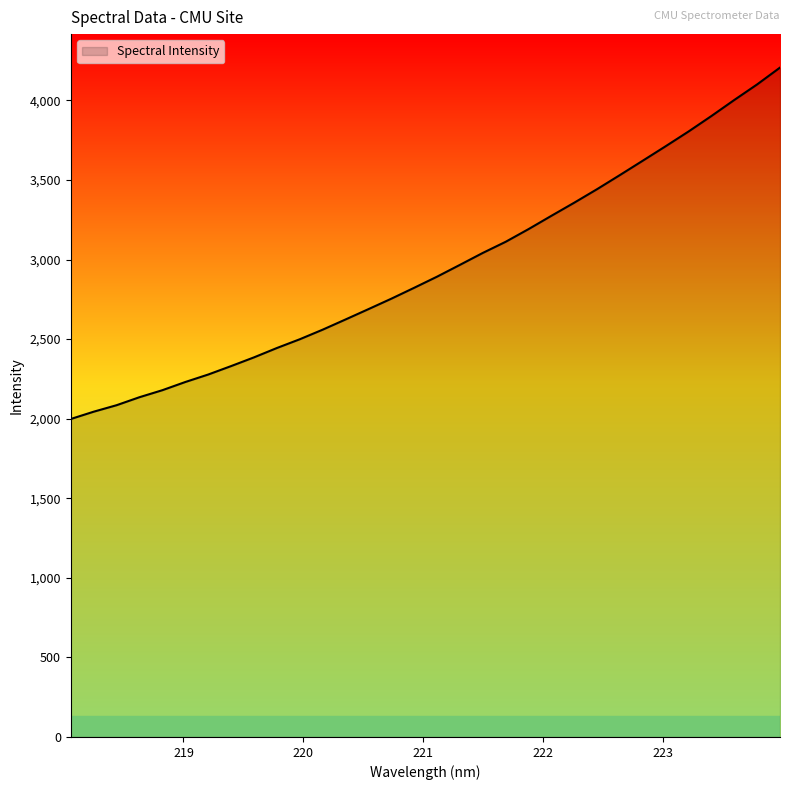

What is the minimum value shown in the chart?

1998.1